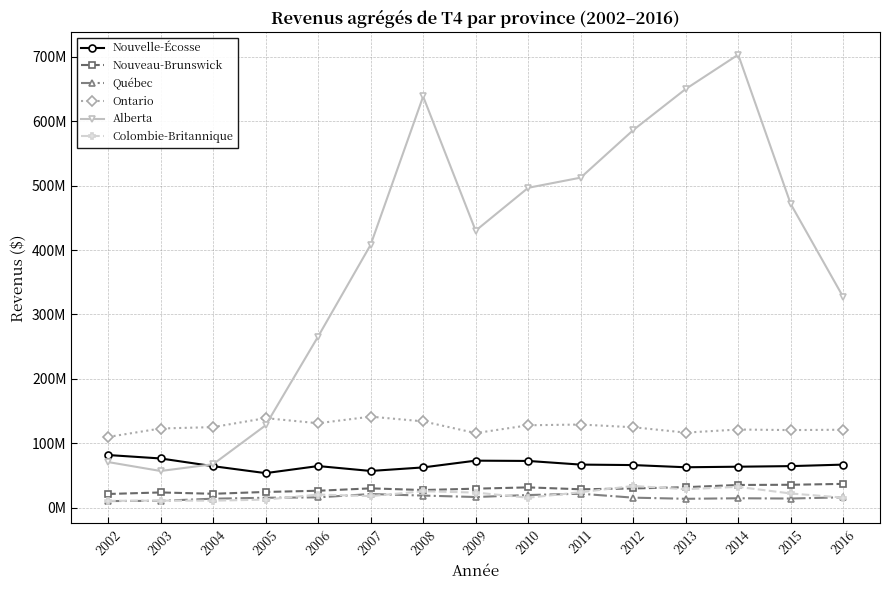

What are all the series names shown in the legend?

Nouvelle-Écosse, Nouveau-Brunswick, Québec, Ontario, Alberta, Colombie-Britannique